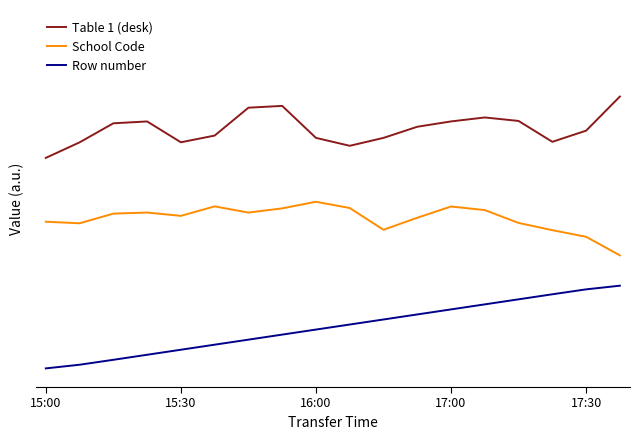

At which label is Table 1 (desk) closest to 0?

15:00